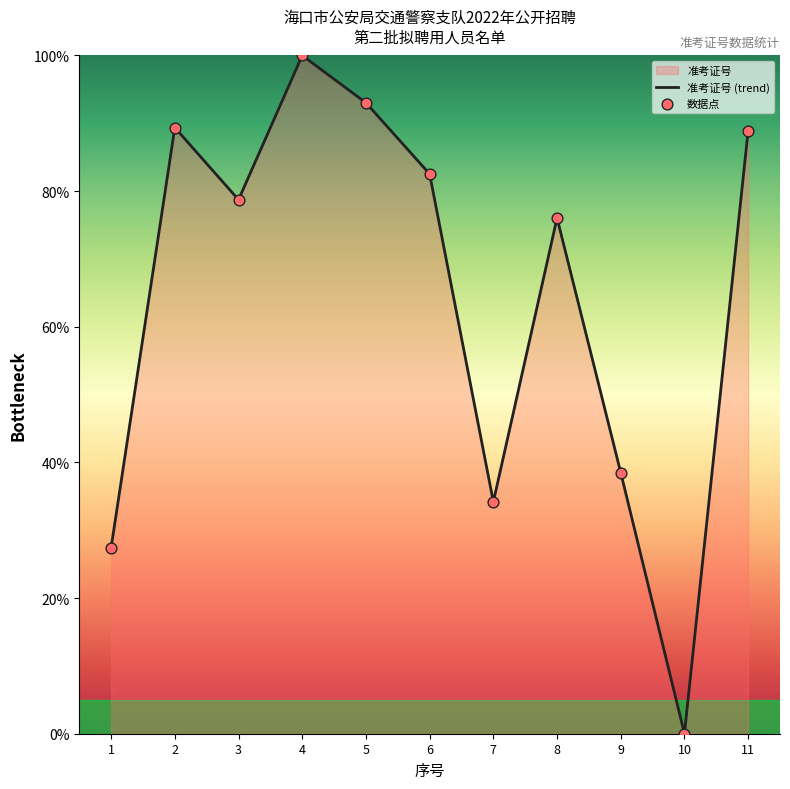

Between 2 and 8, which is larger?

2